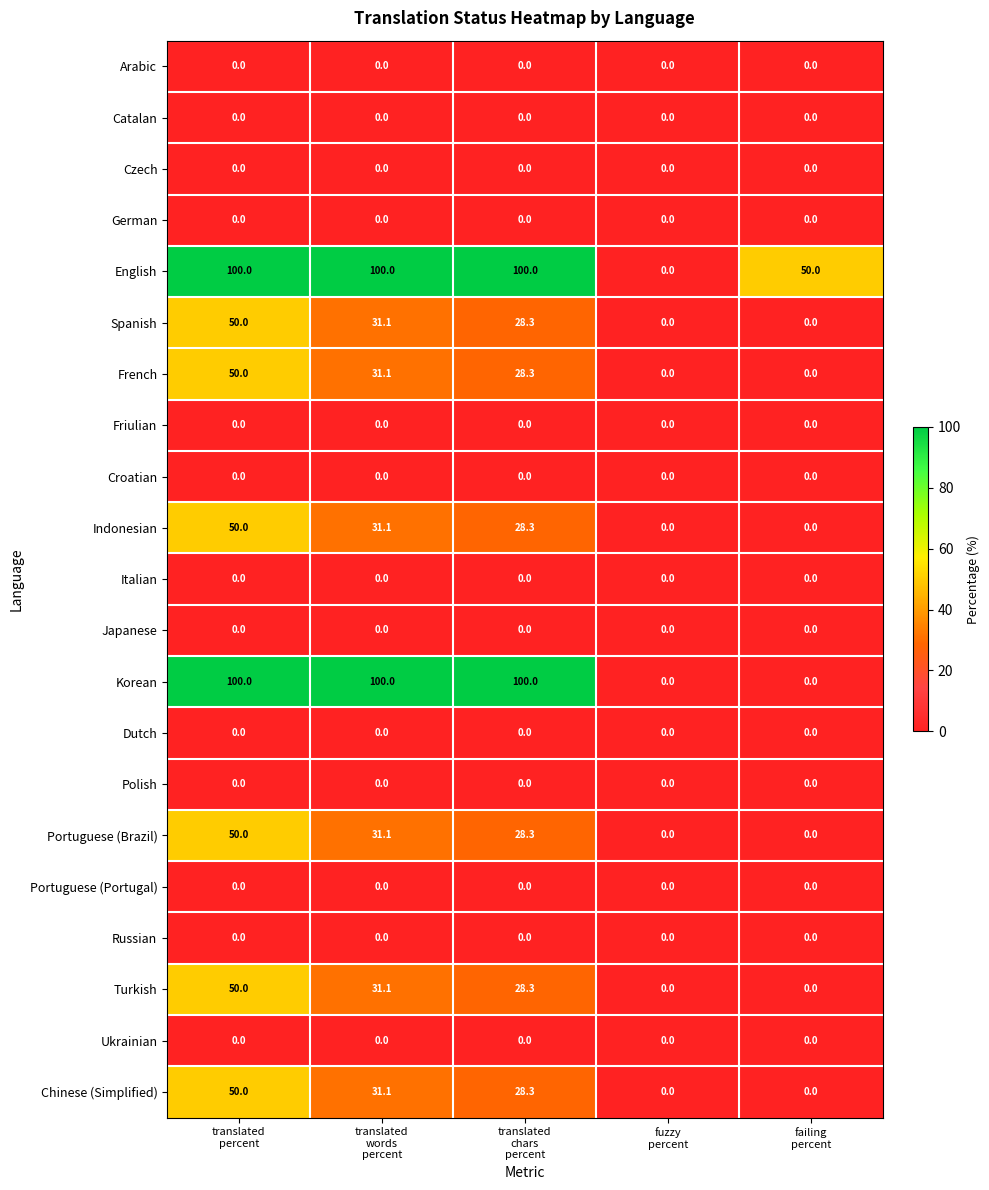

At how many categories does at least one series exceed 75?

3